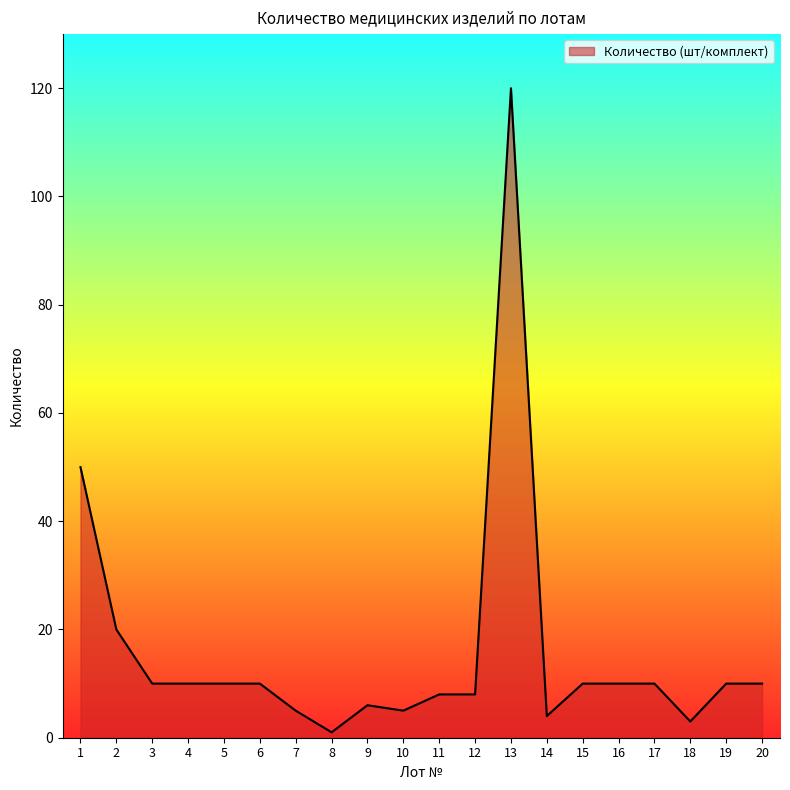

True or false: the data shows 10 at 19.

True